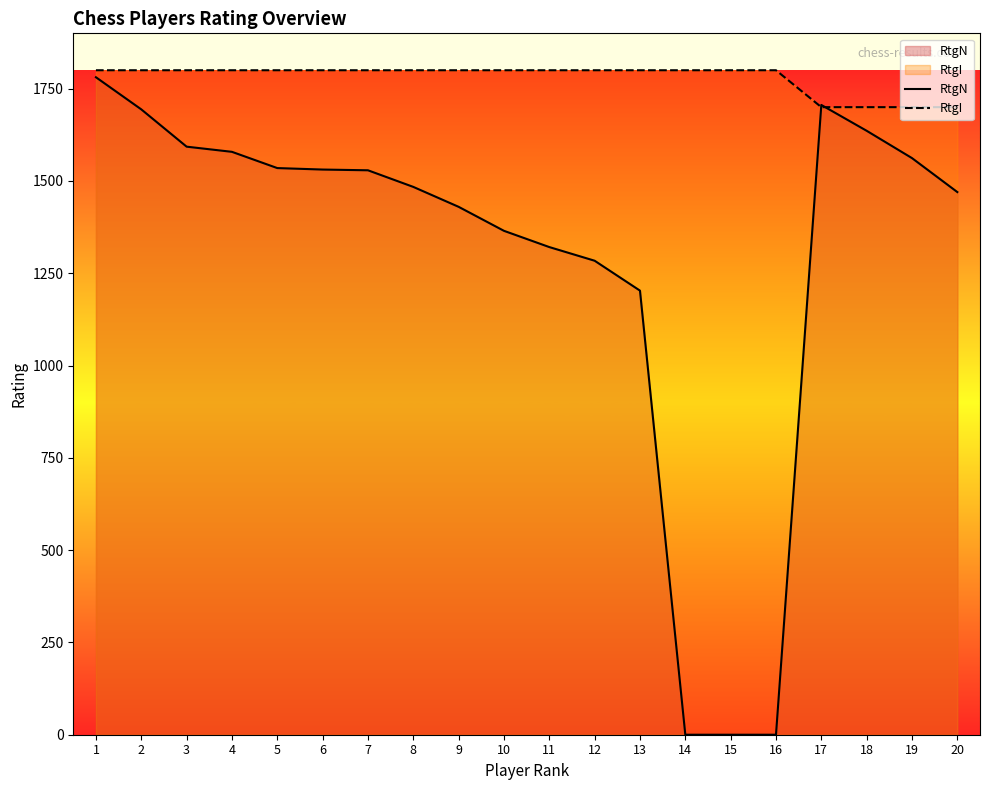

Where does the RtgN series first go above 1529?

1